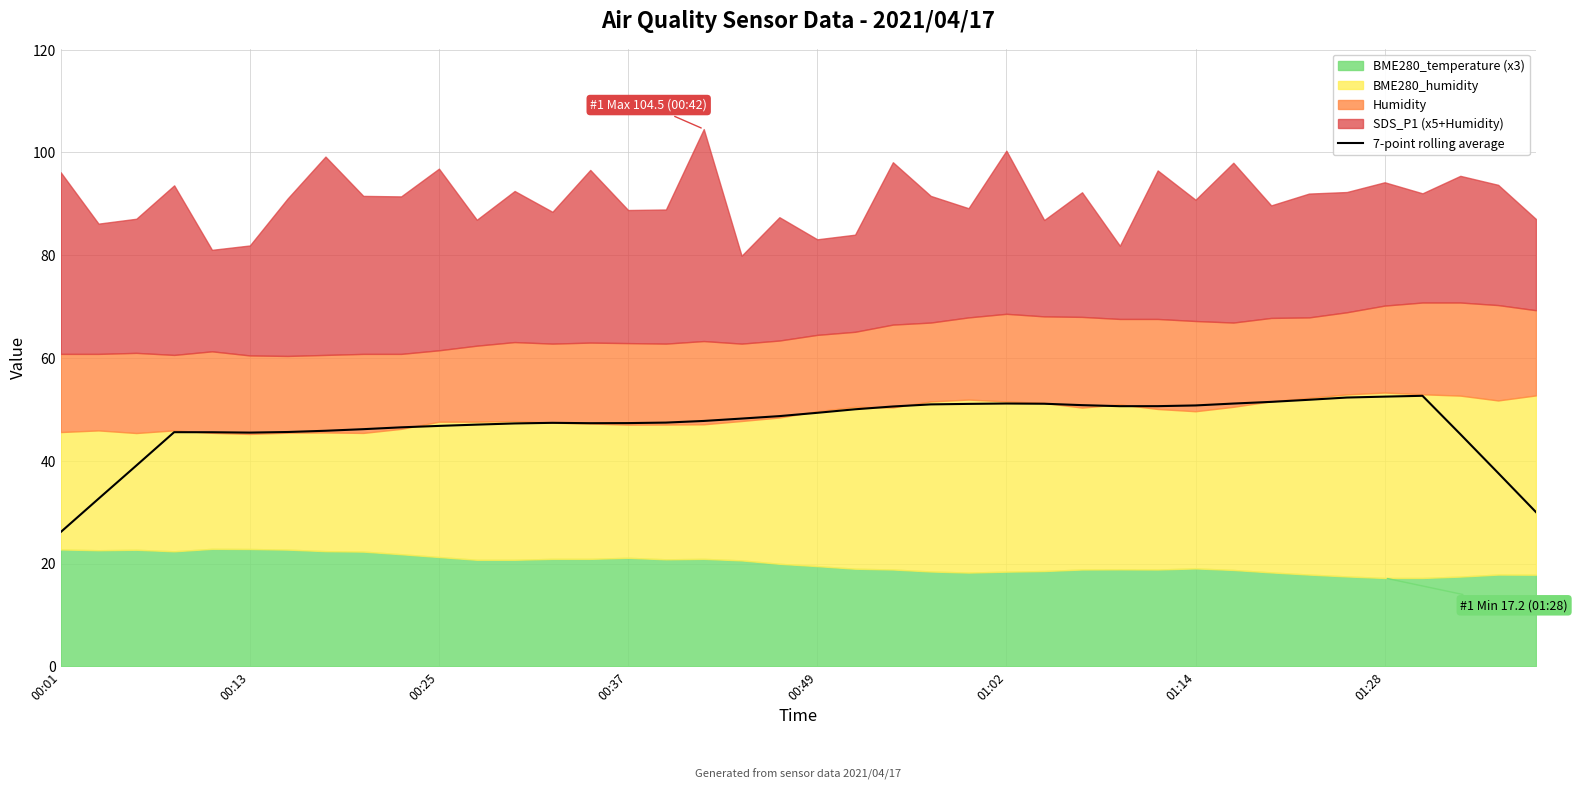

Is it true that 7-point rolling average equals 25.8 at 00:49?

False